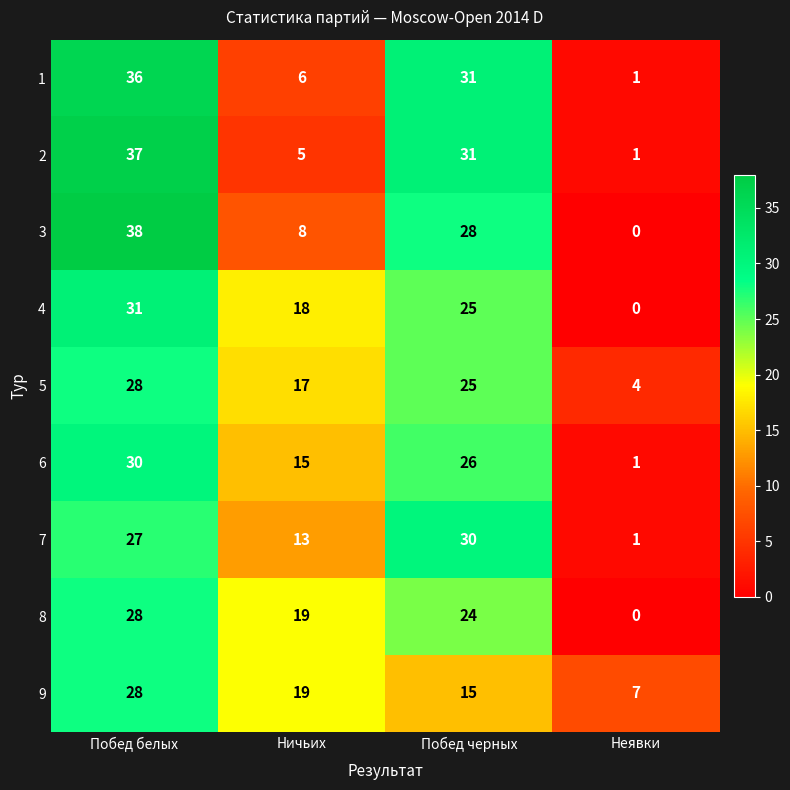

Count the number of categories in the chart.

4